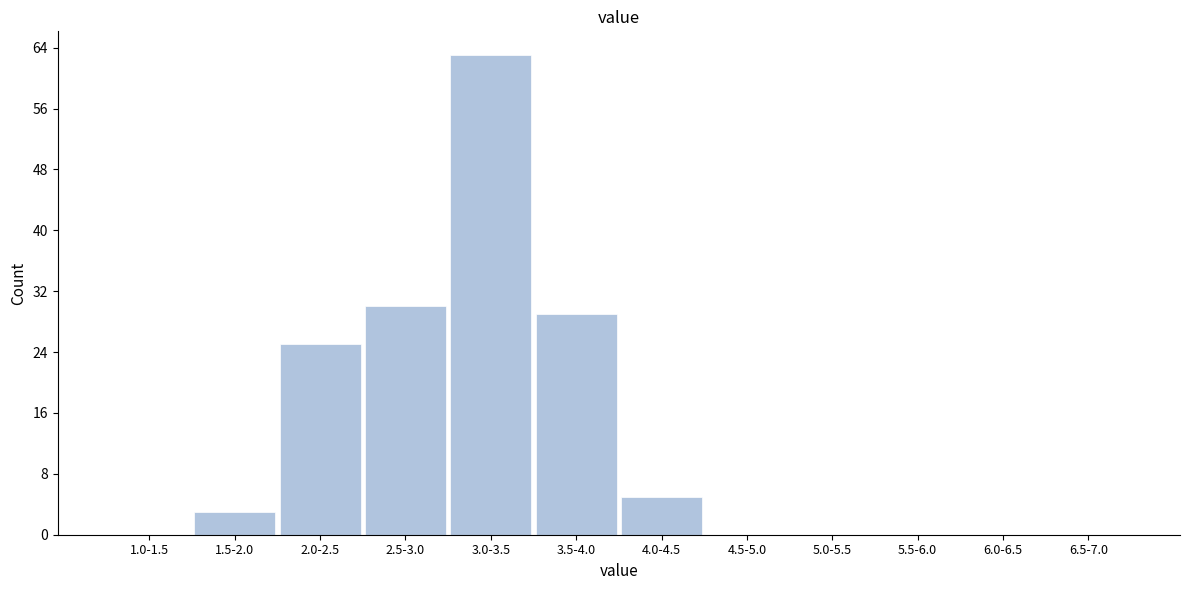

Reading left to right, what are all the values shown in this chart?

1.0-1.5=0	1.5-2.0=3	2.0-2.5=25	2.5-3.0=30	3.0-3.5=63	3.5-4.0=29	4.0-4.5=5	4.5-5.0=0	5.0-5.5=0	5.5-6.0=0	6.0-6.5=0	6.5-7.0=0